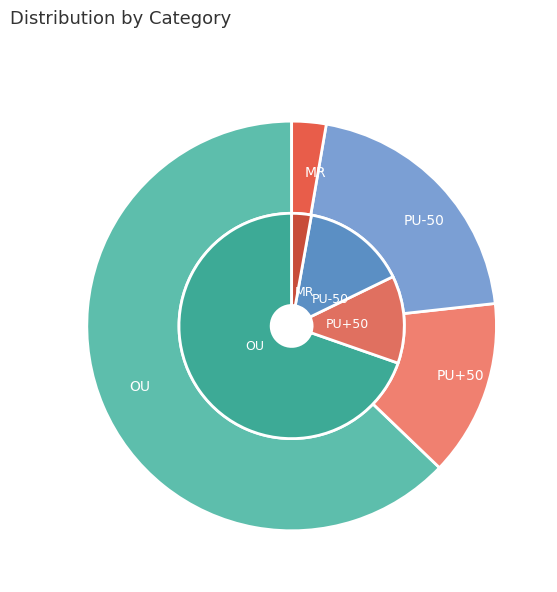

To the nearest percent, what portion does PU-50 represent?

15%